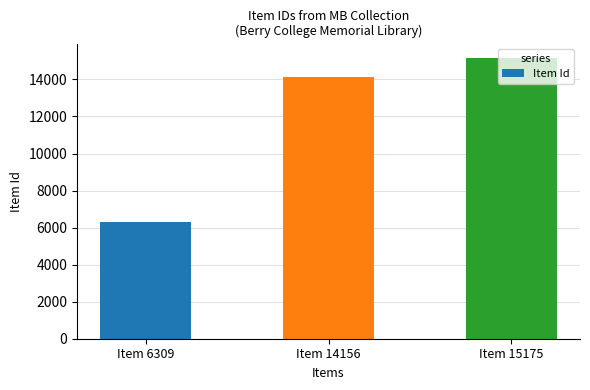

Reading right to left, what are all the values shown in this chart?

Item 15175=15175	Item 14156=14156	Item 6309=6309